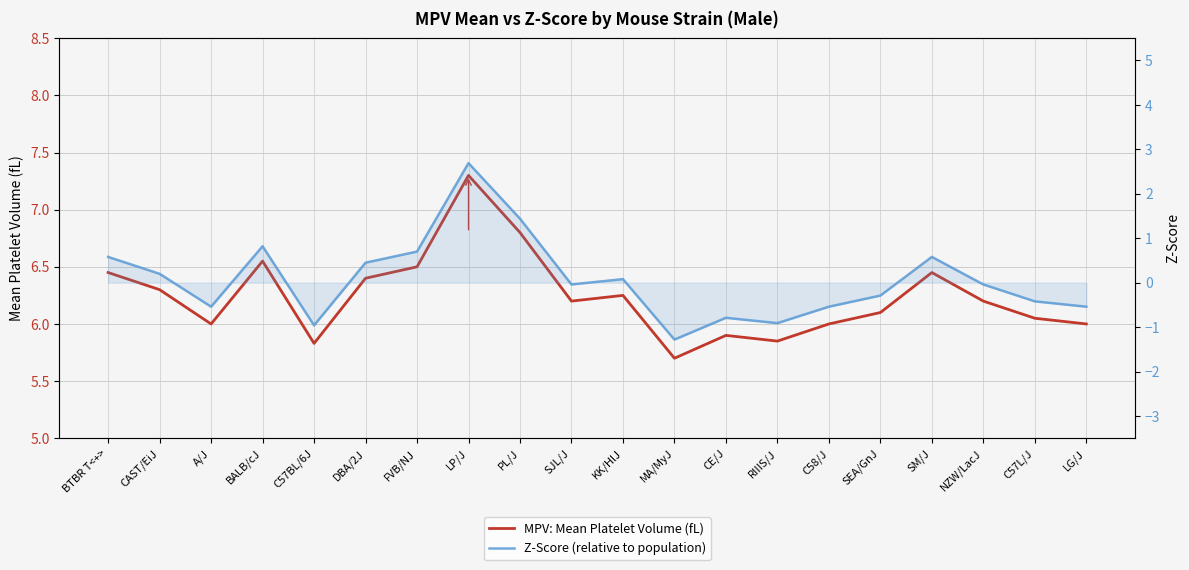

Rank the series by their maximum value, from highest to lowest.

MPV: Mean Platelet Volume (fL), Z-Score (relative to population)